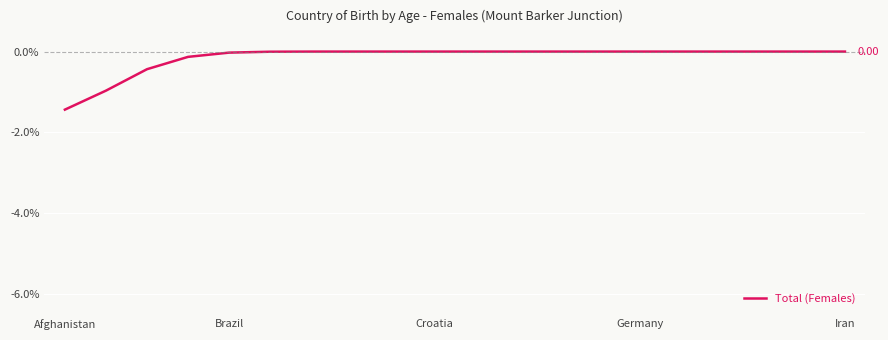

Which label corresponds to the smallest value in the chart?

Afghanistan